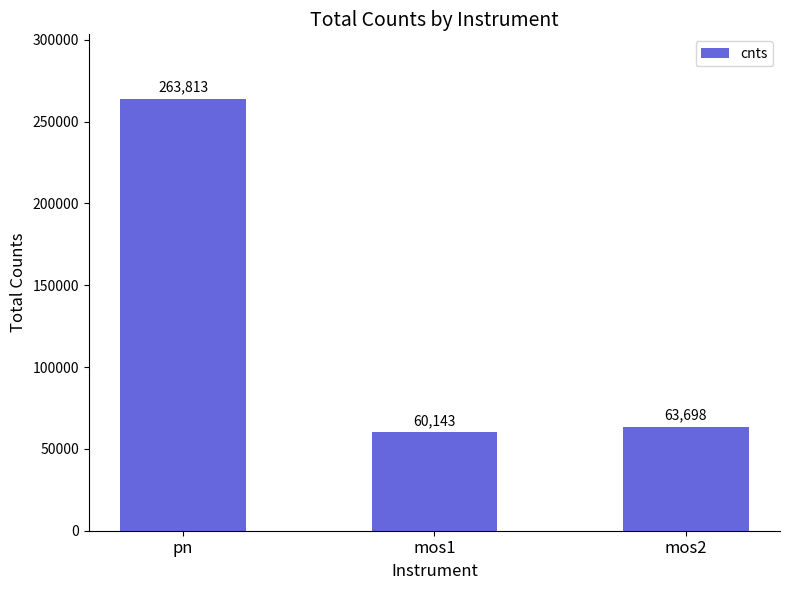

Which category has the highest value across all series?

pn